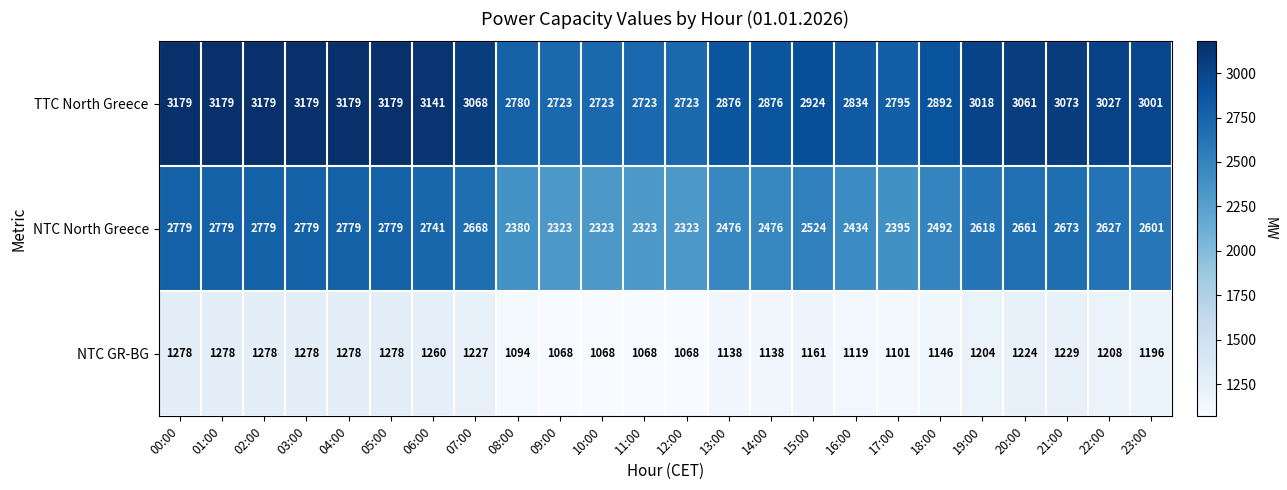

Which series has the largest total across all categories?

TTC North Greece